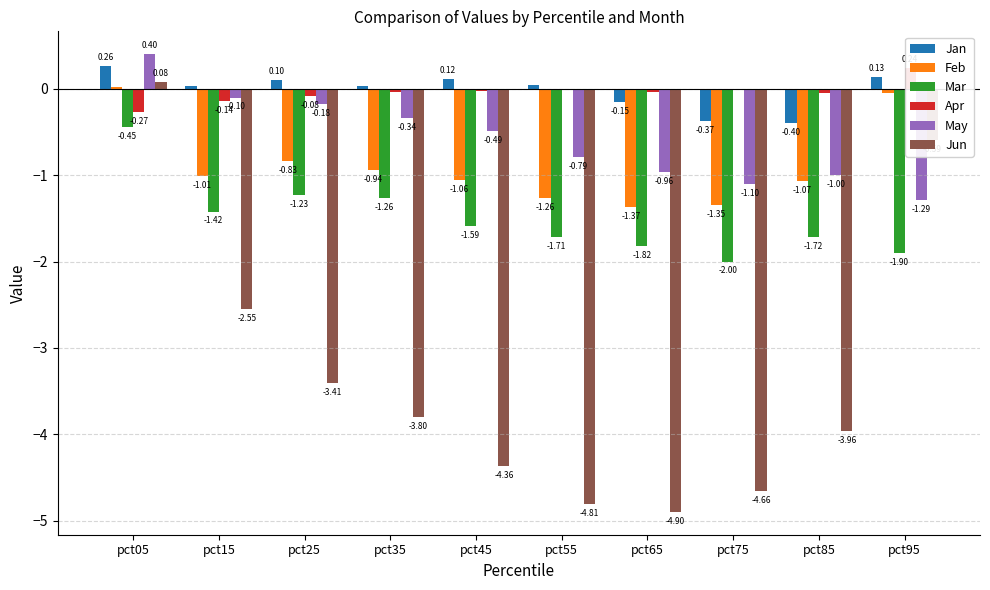

Count the number of categories in the chart.

10